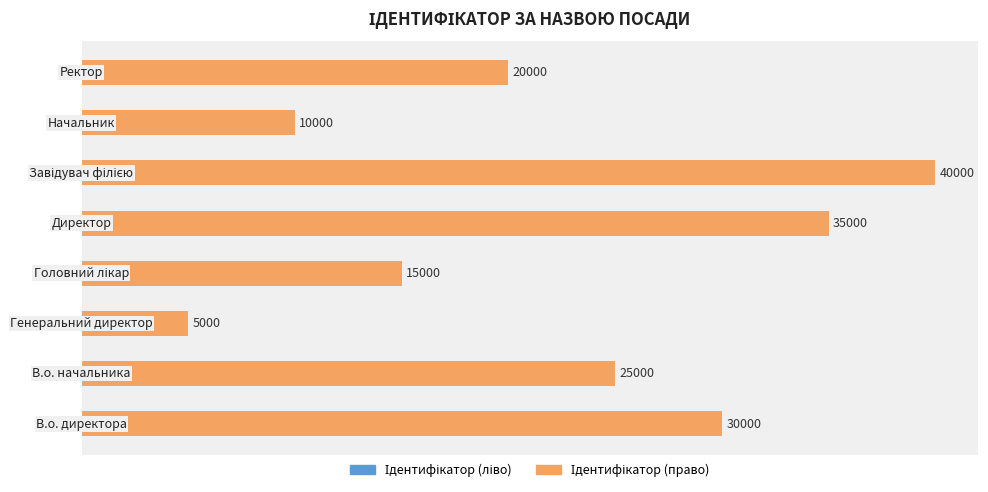

What is the difference between the maximum and second lowest values in the Ідентифікатор (право) series?

30000